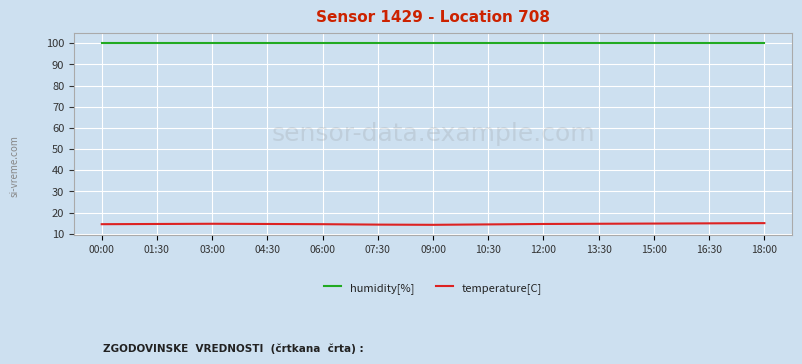

True or false: humidity[%] and temperature[C] cross at least once.

False